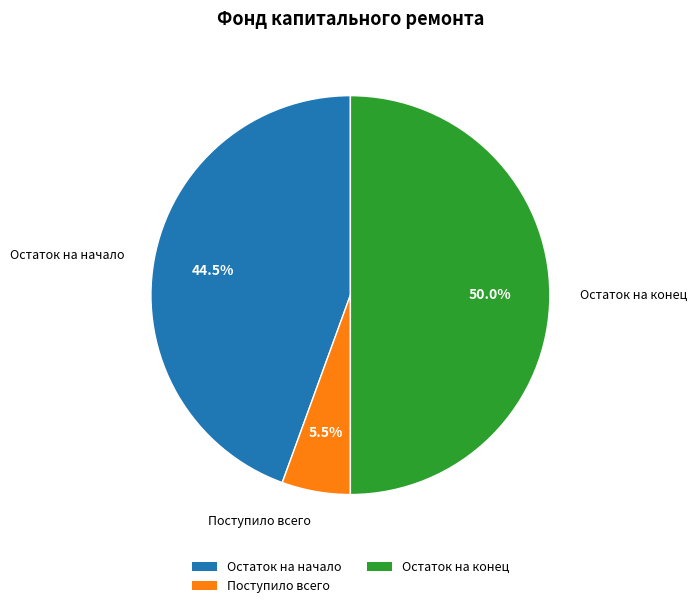

What is the ratio of the value at Остаток на конец to the value at Остаток на начало?

1.1